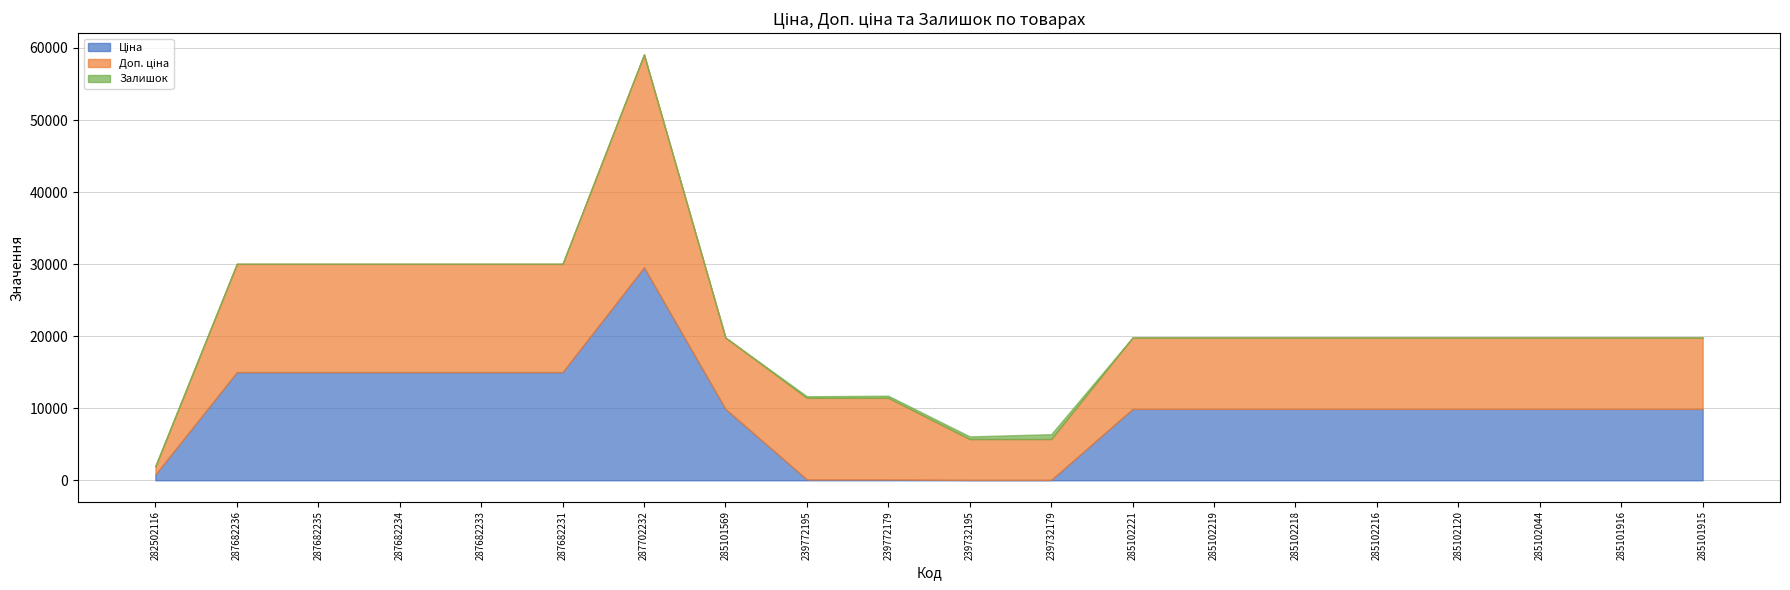

What is the minimum value for Ціна?

56.7